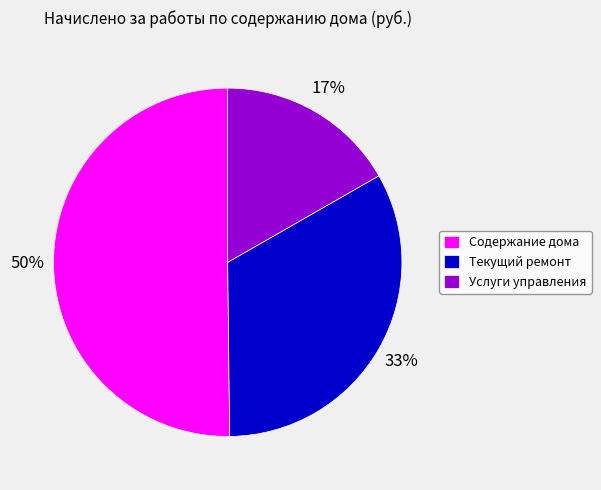

The Текущий ремонт slice represents 46% of the pie. True or false?

False